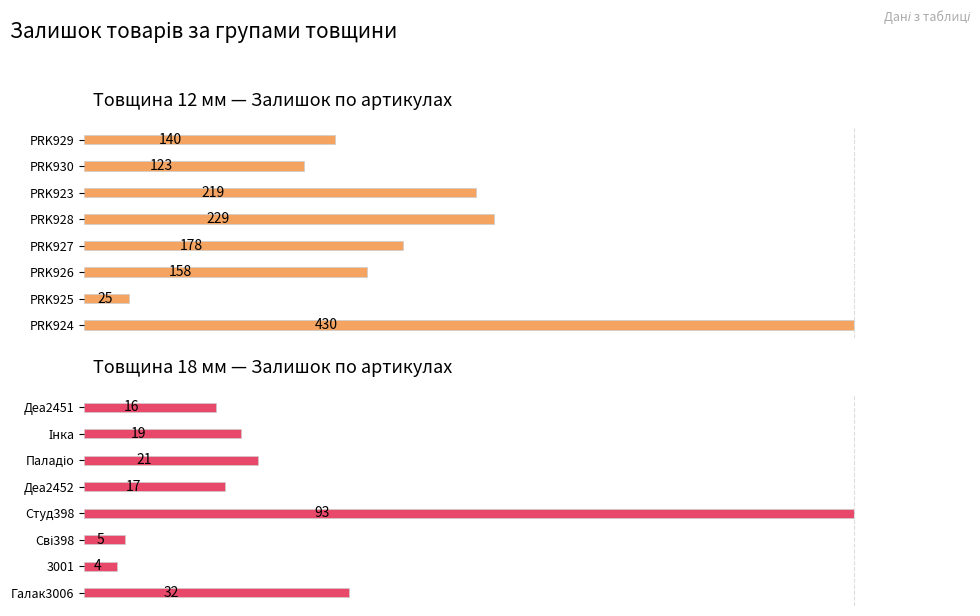

Is the value of Товщина 18 at 0 greater than the value of Товщина 12 at 4?

No